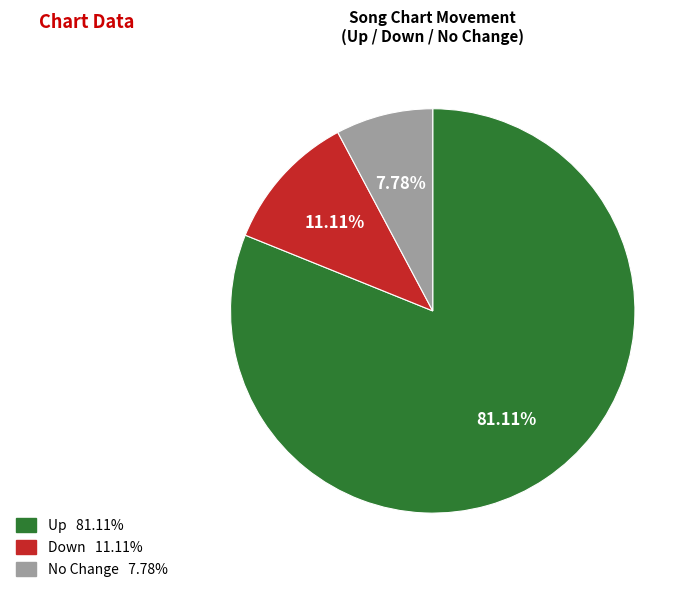

How many slices are in this pie chart?

3